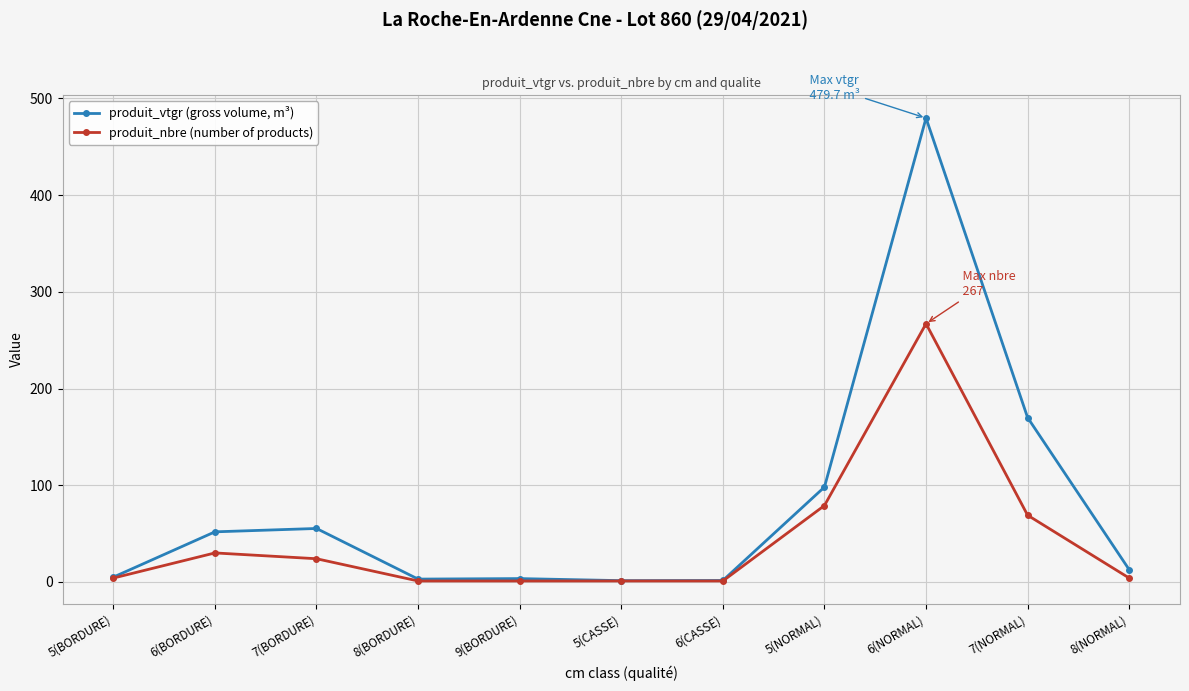

Rank the series by their maximum value, from lowest to highest.

produit_nbre (number of products), produit_vtgr (gross volume, m³)